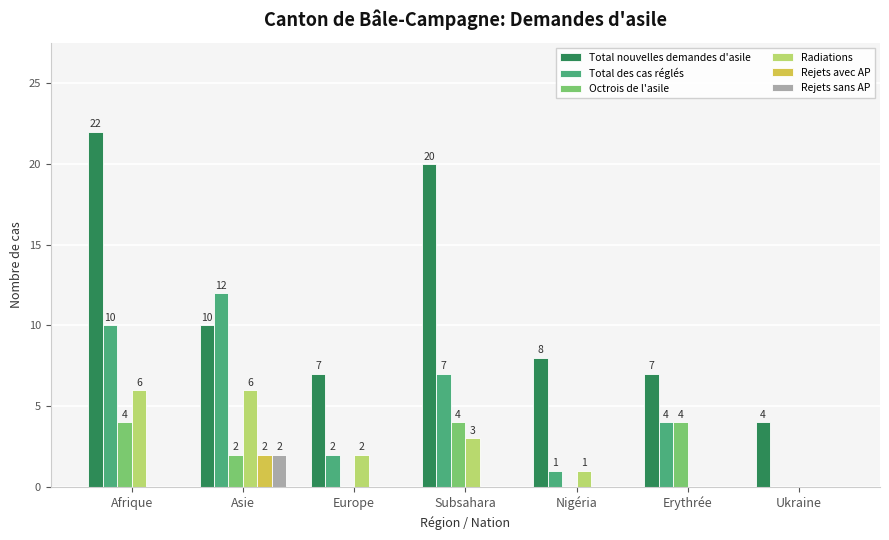

At which category is the sum across all series the highest?

Afrique